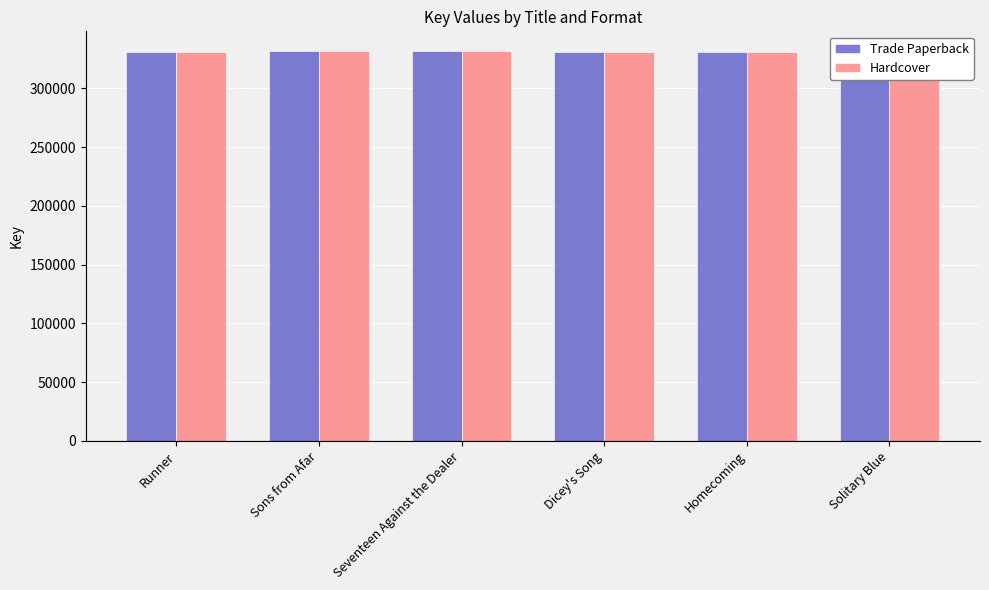

How many data points does each series have?

6